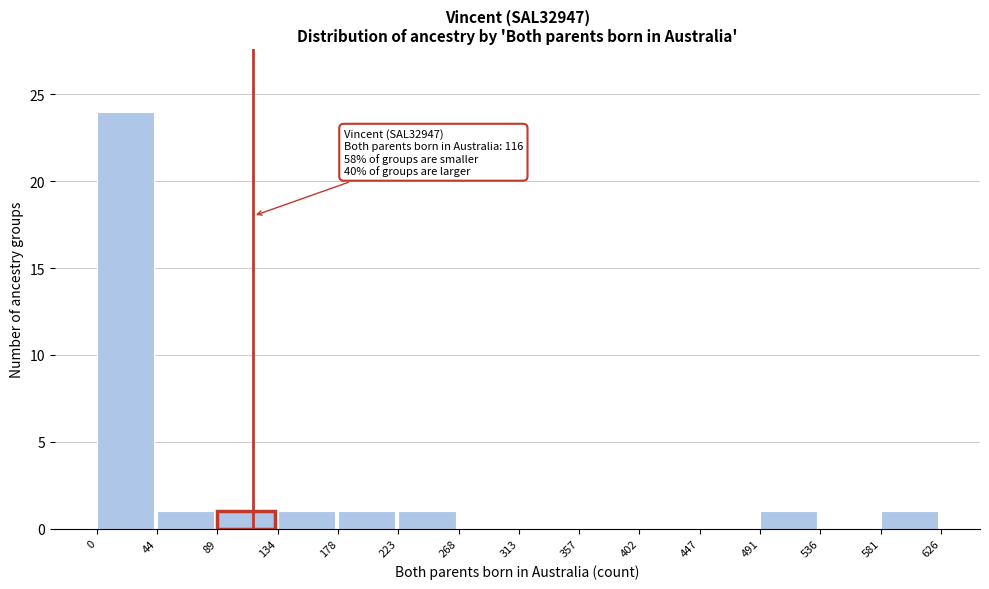

Which range on the x-axis has the tallest bar?

0 to 44